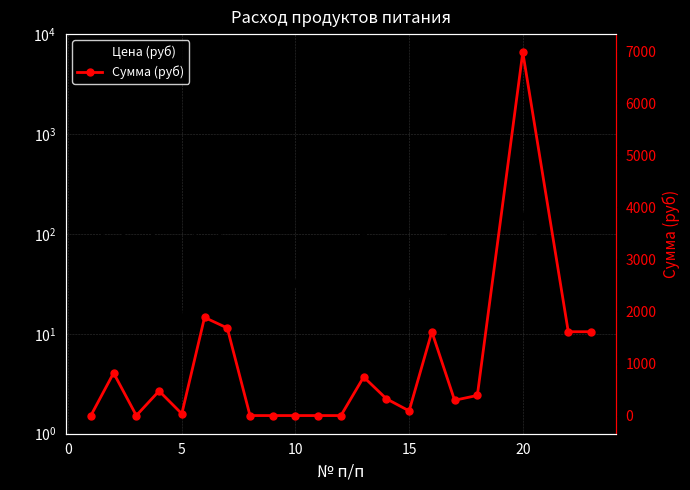

What is the difference between the maximum and second lowest values in the Сумма (руб) series?

6981.0